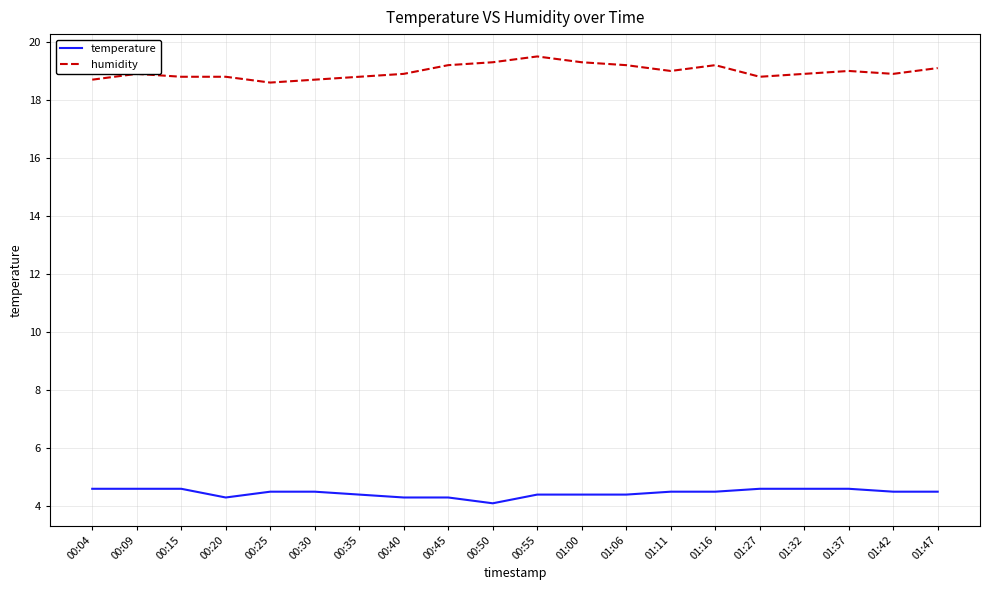

True or false: temperature and humidity cross at least once.

False